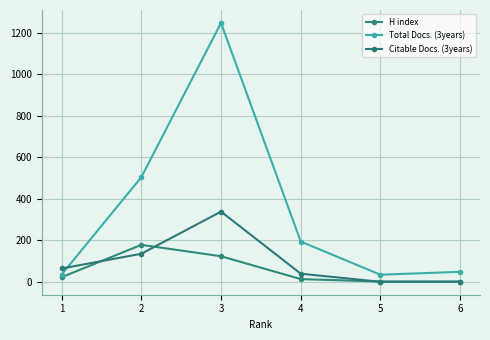

True or false: H index has more than 0 interior local peaks.

True